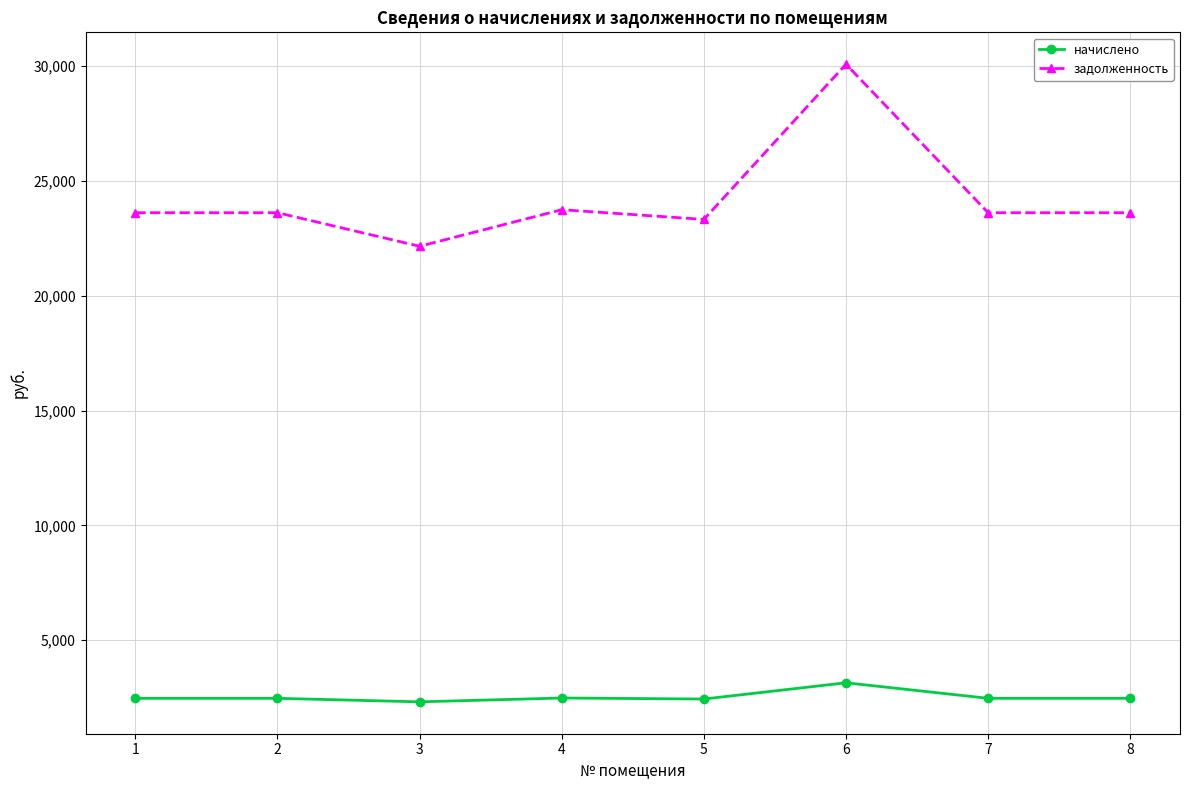

What is the sum of all начислено values?

20293.0